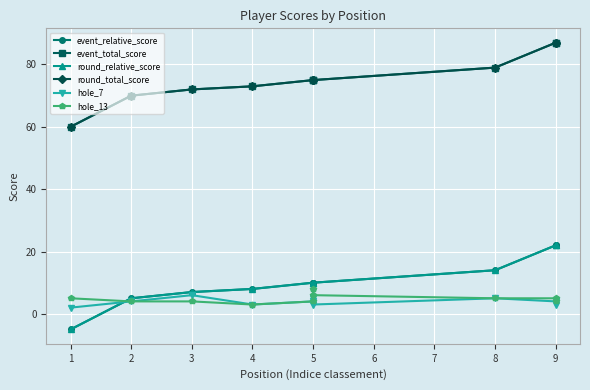

Where is the first local minimum for hole_7?

4